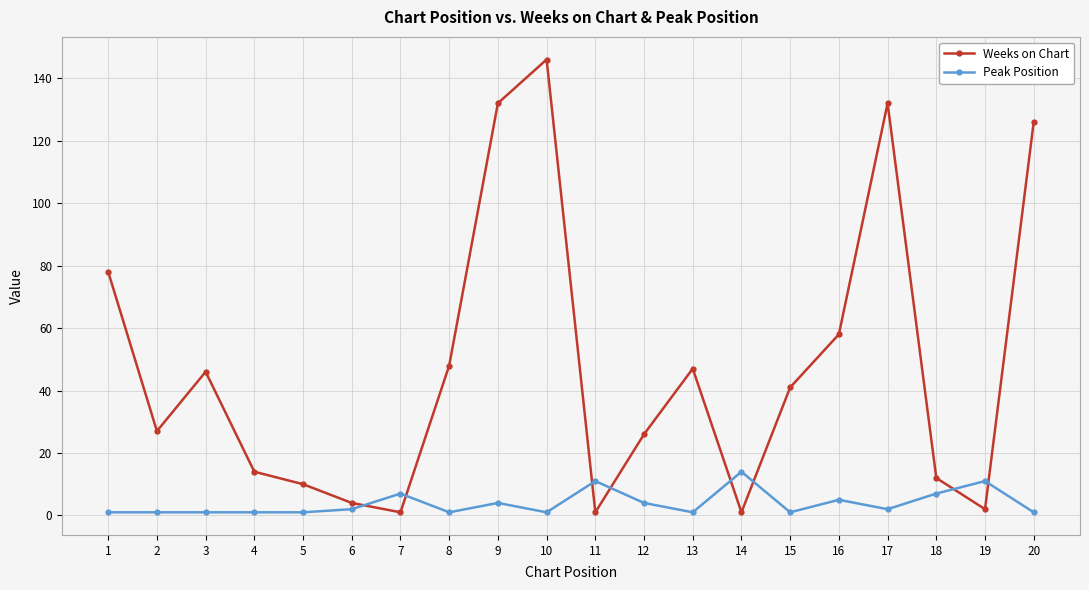

Reading right to left, extract all data points from this chart.

Weeks on Chart: 20=126	19=2	18=12	17=132	16=58	15=41	14=1	13=47	12=26	11=1	10=146	9=132	8=48	7=1	6=4	5=10	4=14	3=46	2=27	1=78
Peak Position: 20=1	19=11	18=7	17=2	16=5	15=1	14=14	13=1	12=4	11=11	10=1	9=4	8=1	7=7	6=2	5=1	4=1	3=1	2=1	1=1